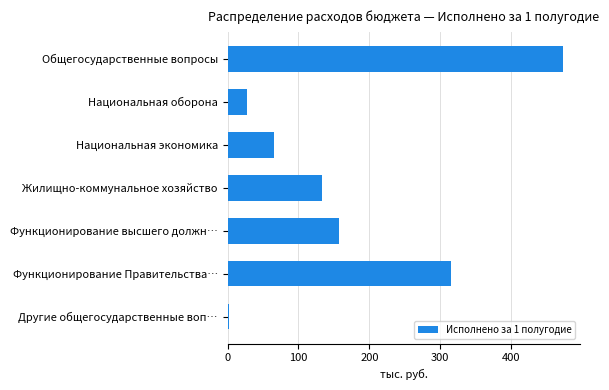

Reading top to bottom, transcribe all the data shown in this chart.

473.6	27.1	64.9	132.9	156.7	314.9	2.0